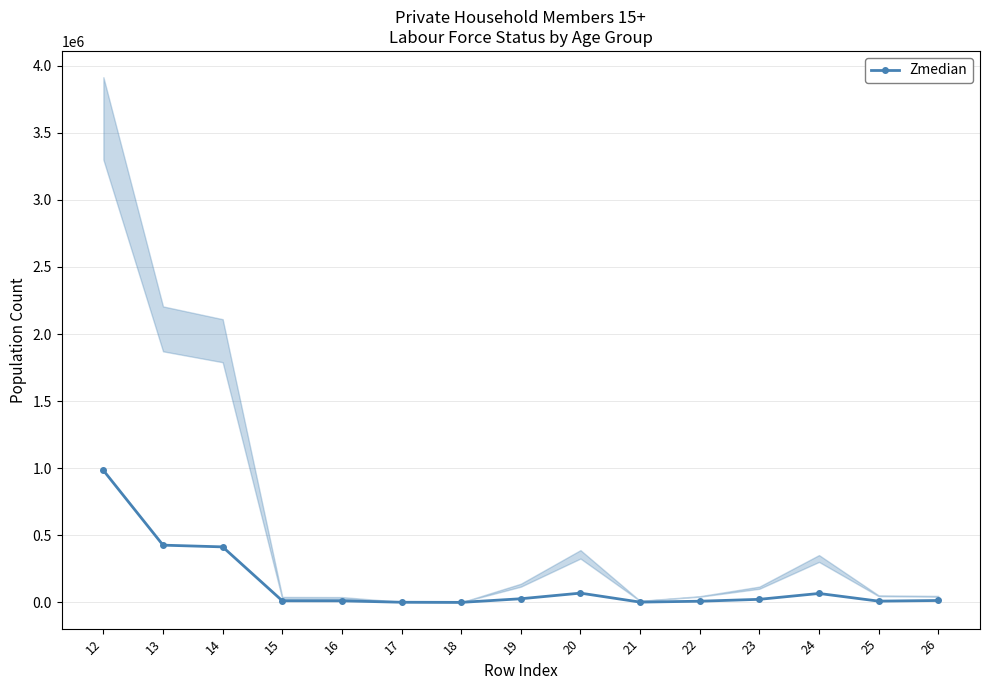

Rank the categories by value from highest to lowest.

12, 13, 14, 20, 24, 19, 23, 26, 15, 16, 25, 22, 21, 17, 18